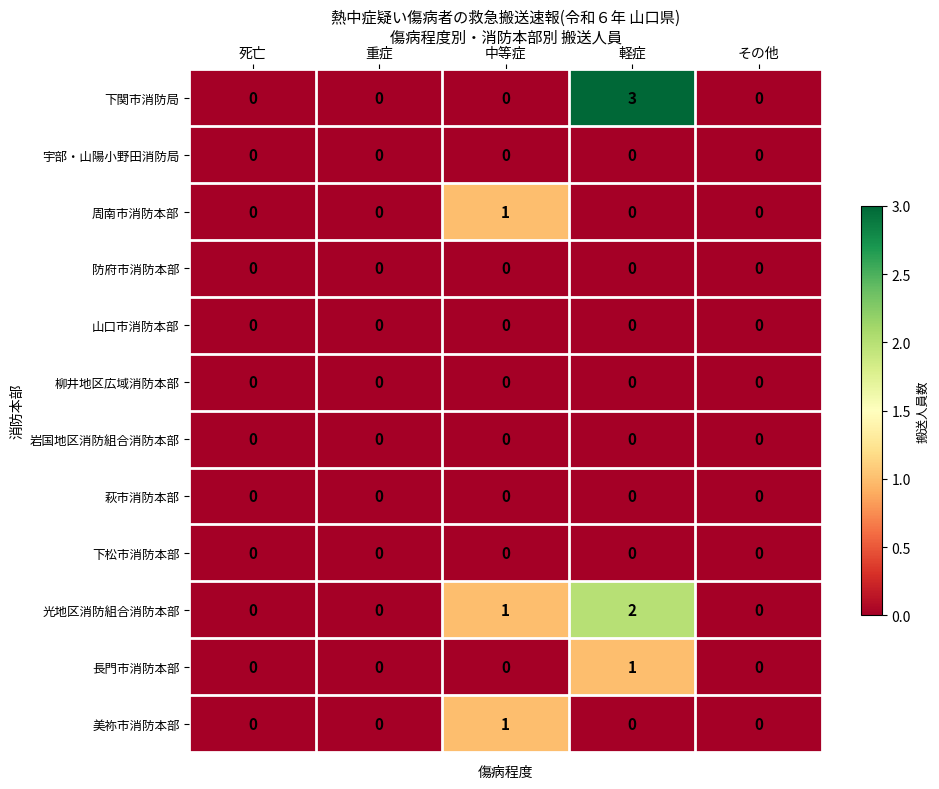

At which category is the sum across all series the highest?

軽症